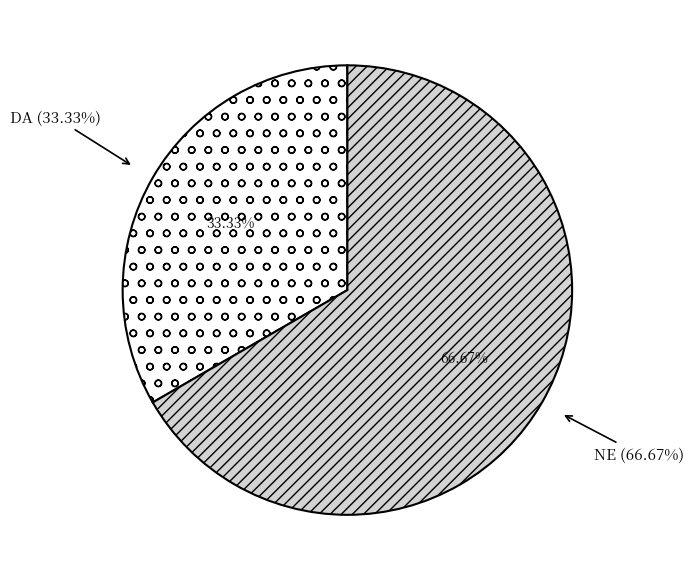

Which has a higher value, NE or DA?

NE